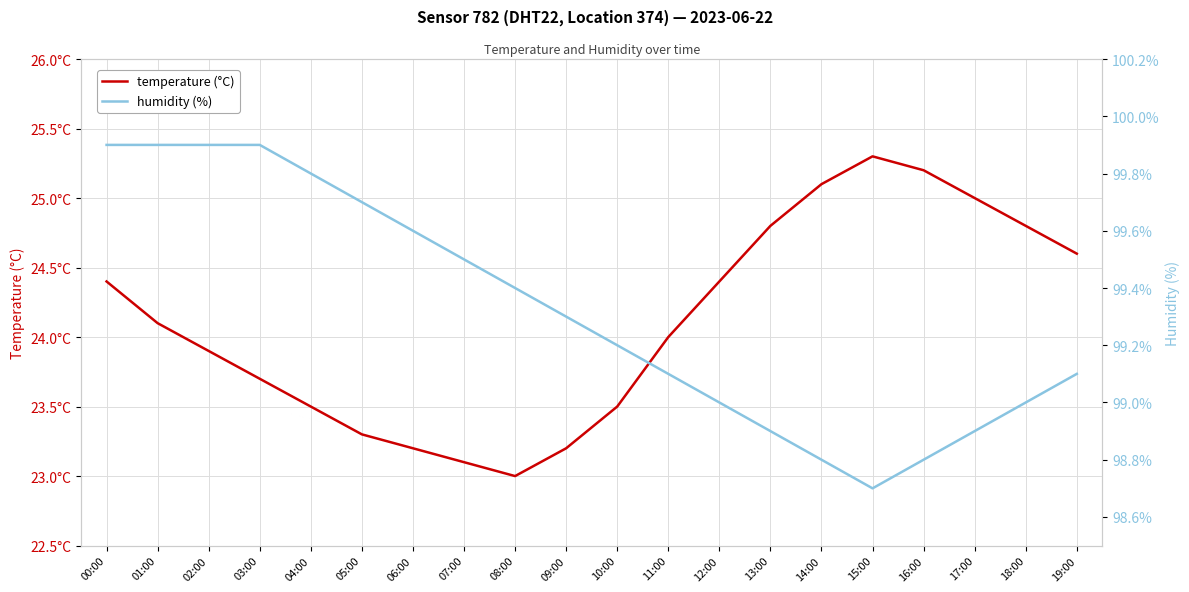

At which label does humidity (%) reach its peak?

00:00